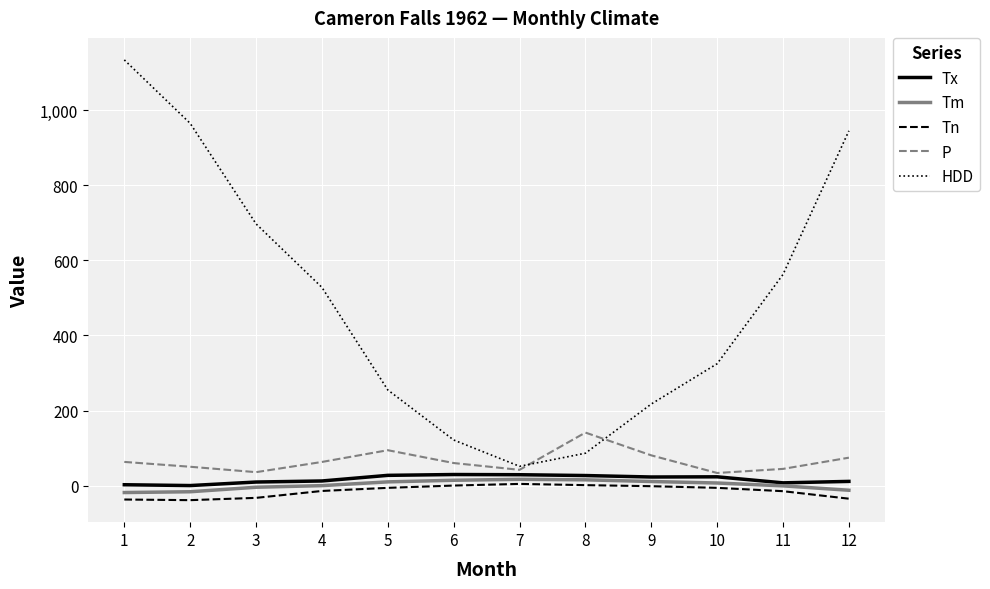

What is the highest value of the P series?

141.2